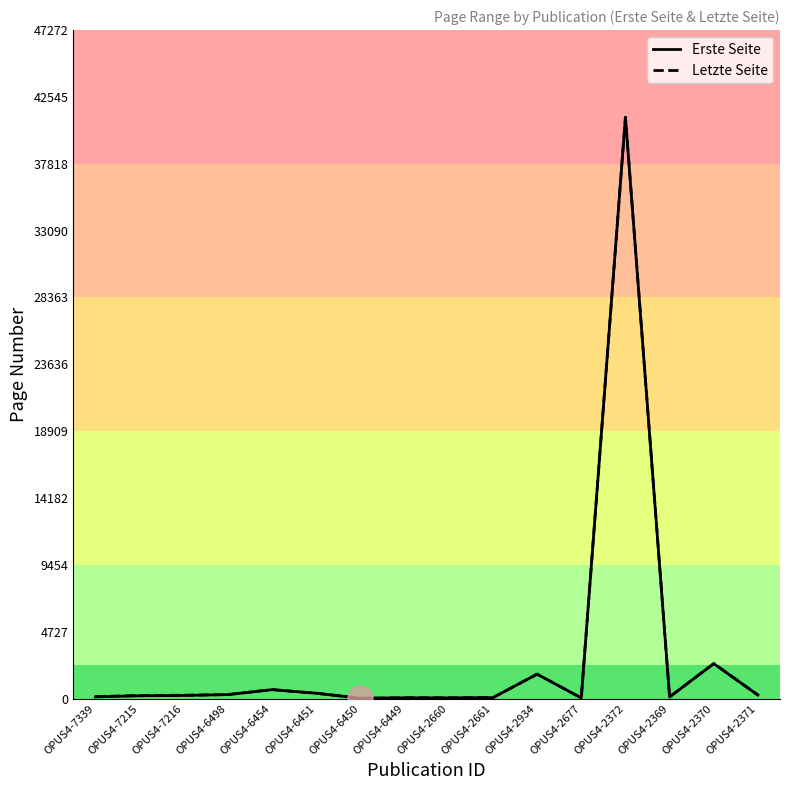

Which category has the highest value in the Erste Seite series?

OPUS4-2372